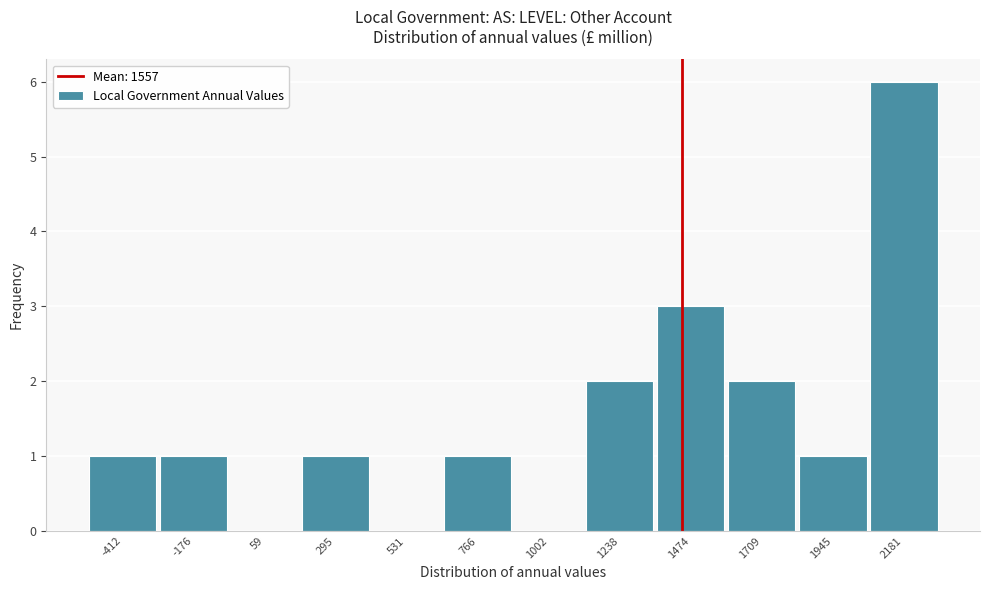

Reading left to right, list all the values displayed in this chart.

-412=1	-176=1	59=0	295=1	531=0	766=1	1002=0	1238=2	1474=3	1709=2	1945=1	2181=6